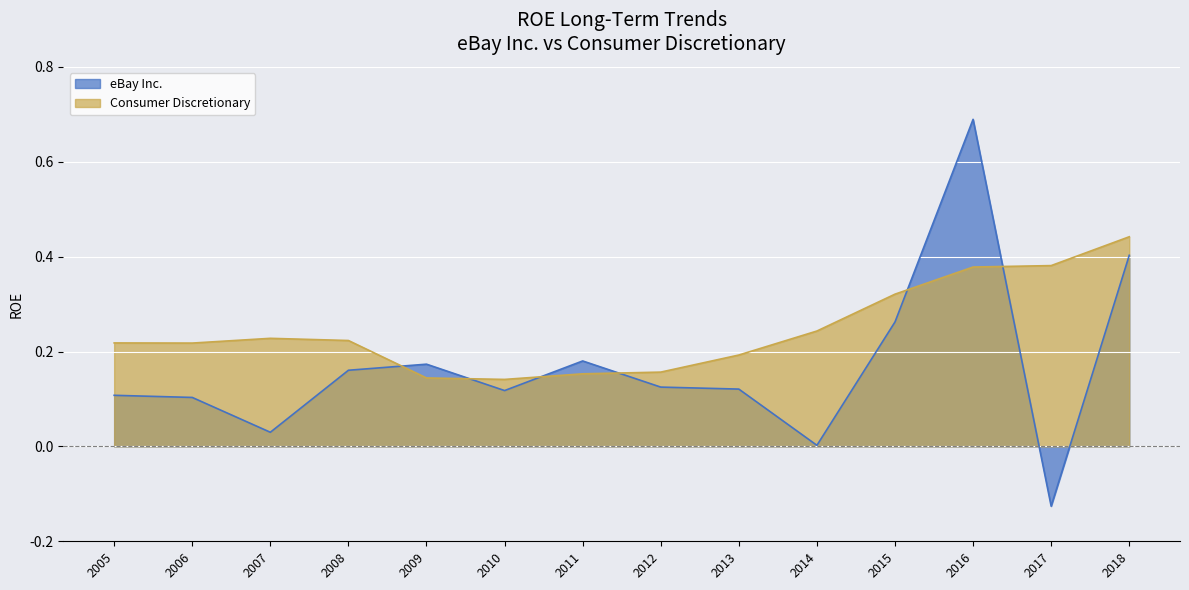

Reading right to left, what are all the values shown in this chart?

eBay Inc.: 2018=0.4	2017=-0.1	2016=0.7	2015=0.3	2014=0.0	2013=0.1	2012=0.1	2011=0.2	2010=0.1	2009=0.2	2008=0.2	2007=0.0	2006=0.1	2005=0.1
Consumer Discretionary: 2018=0.4	2017=0.4	2016=0.4	2015=0.3	2014=0.2	2013=0.2	2012=0.2	2011=0.2	2010=0.1	2009=0.1	2008=0.2	2007=0.2	2006=0.2	2005=0.2